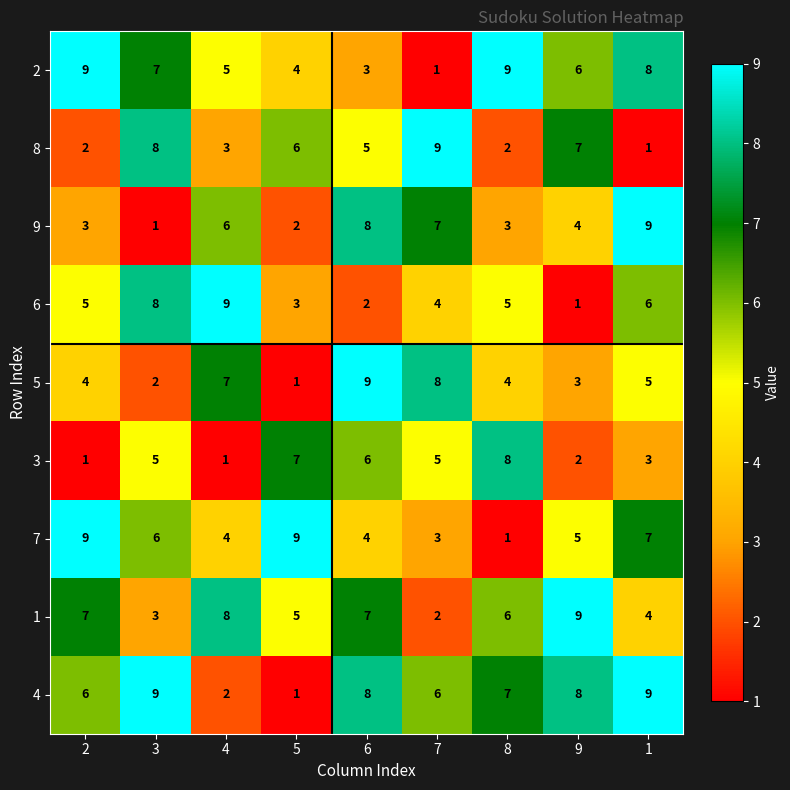

How many 2 values are between 4 and 8?

5